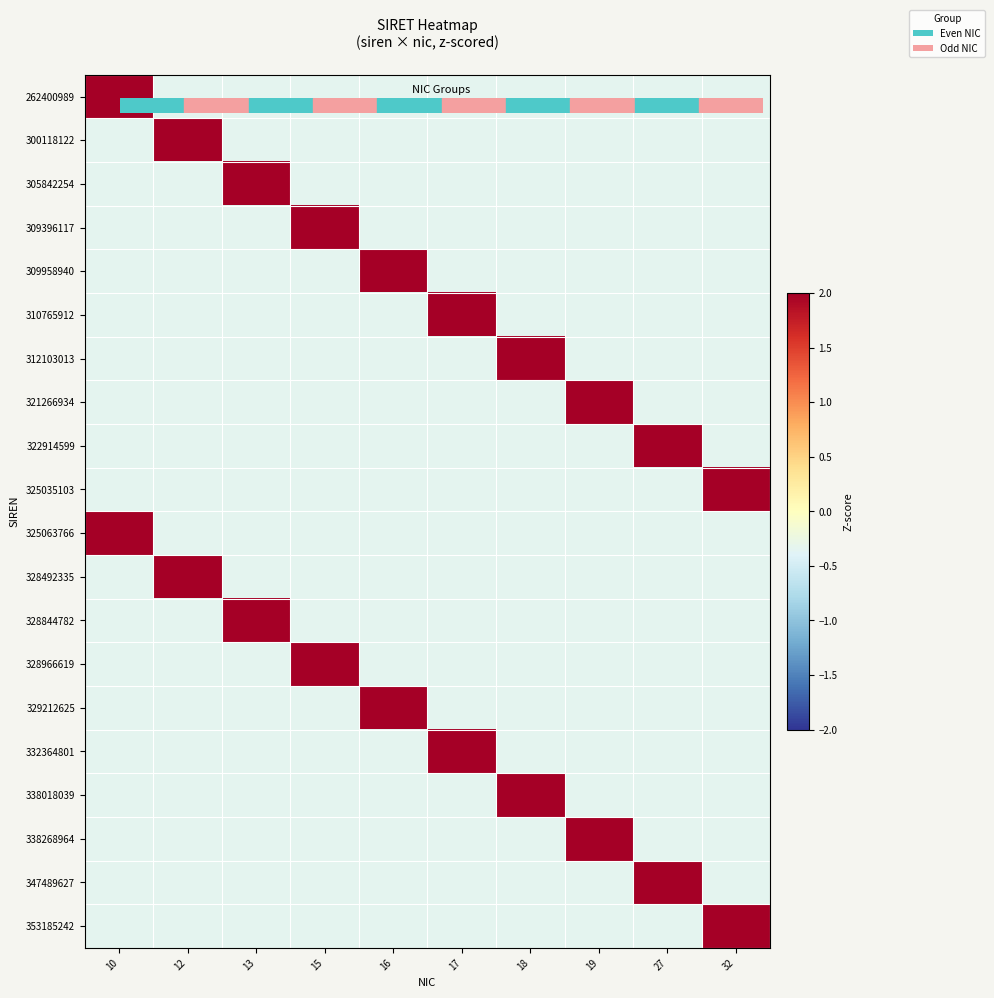

Rank the series by their maximum value, from lowest to highest.

305842254, 309396117, 312103013, 328844782, 332364801, 338268964, 353185242, 262400989, 300118122, 309958940, 310765912, 321266934, 322914599, 325035103, 325063766, 328492335, 328966619, 329212625, 338018039, 347489627